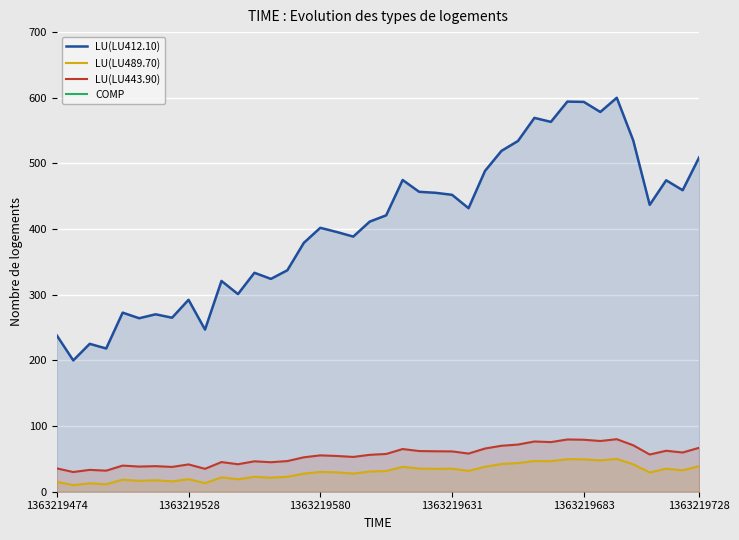

True or false: LU(LU443.90) and LU(LU412.10) cross at least once.

False